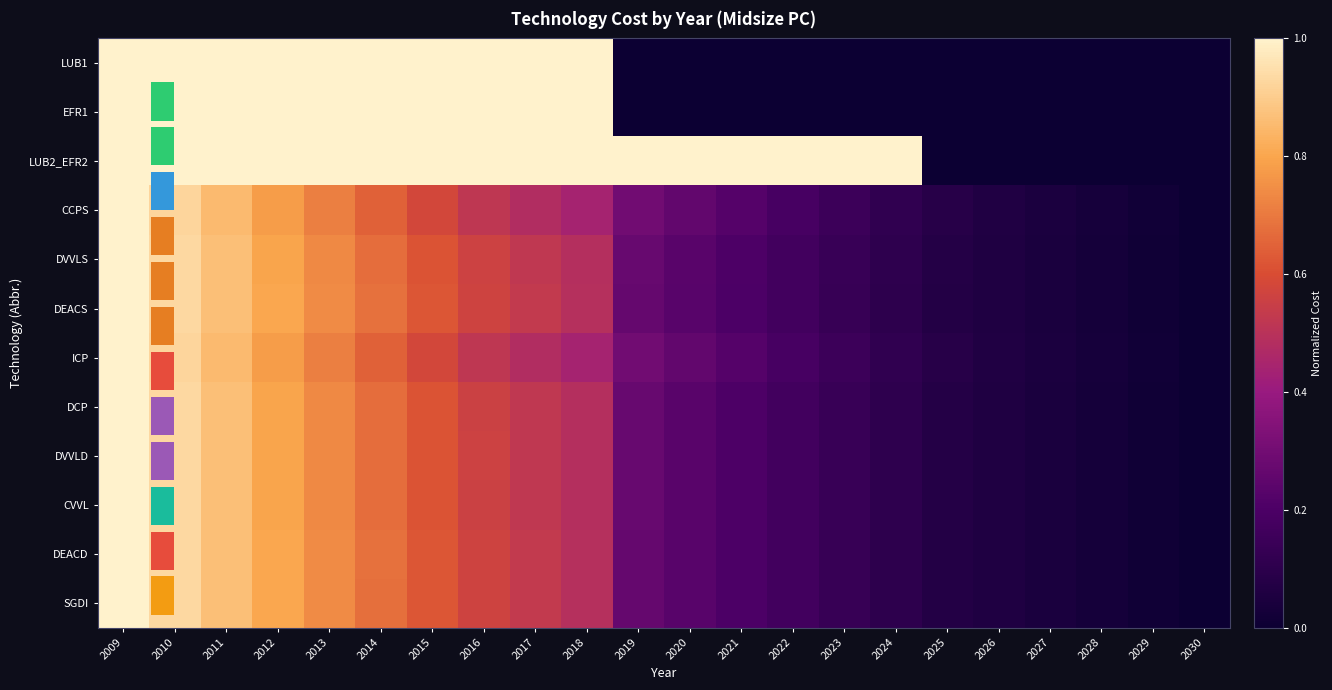

Which label corresponds to the smallest value in the chart?

2019